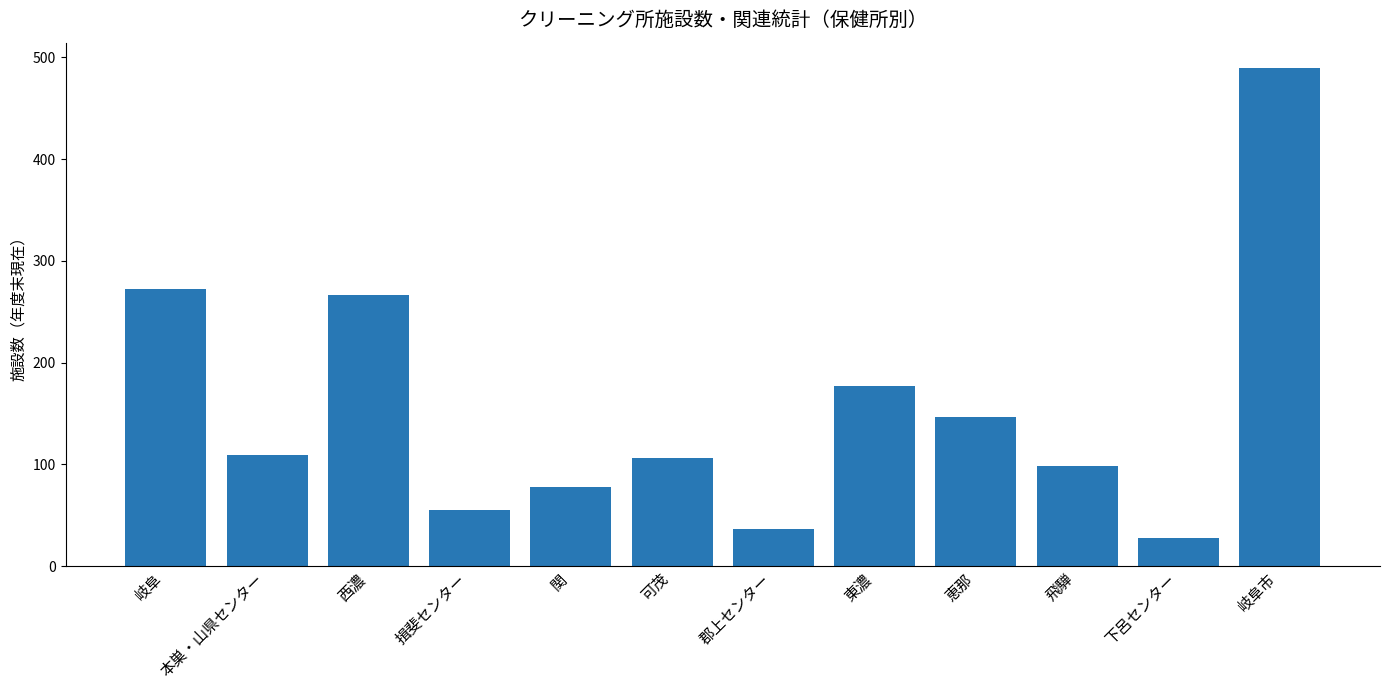

What value does the data have at 本巣・山県センター, to the nearest 10?

110